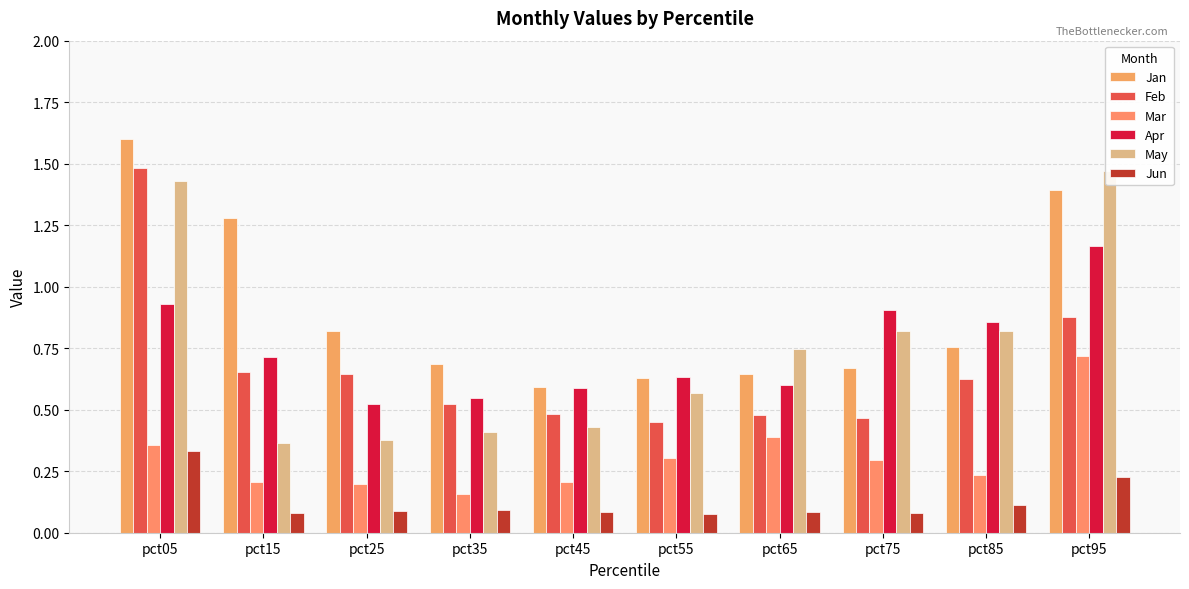

Is it true that Jun equals 0.1 at pct15?

False